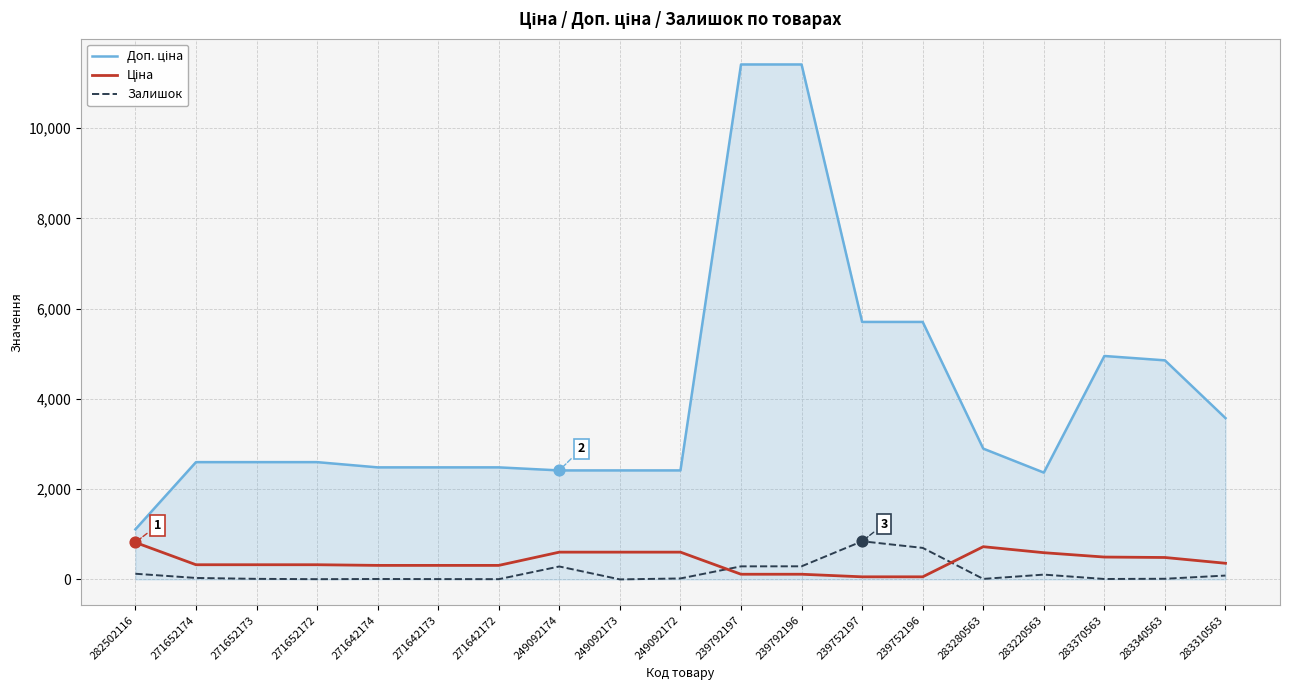

At how many categories does at least one series exceed 2800?

8